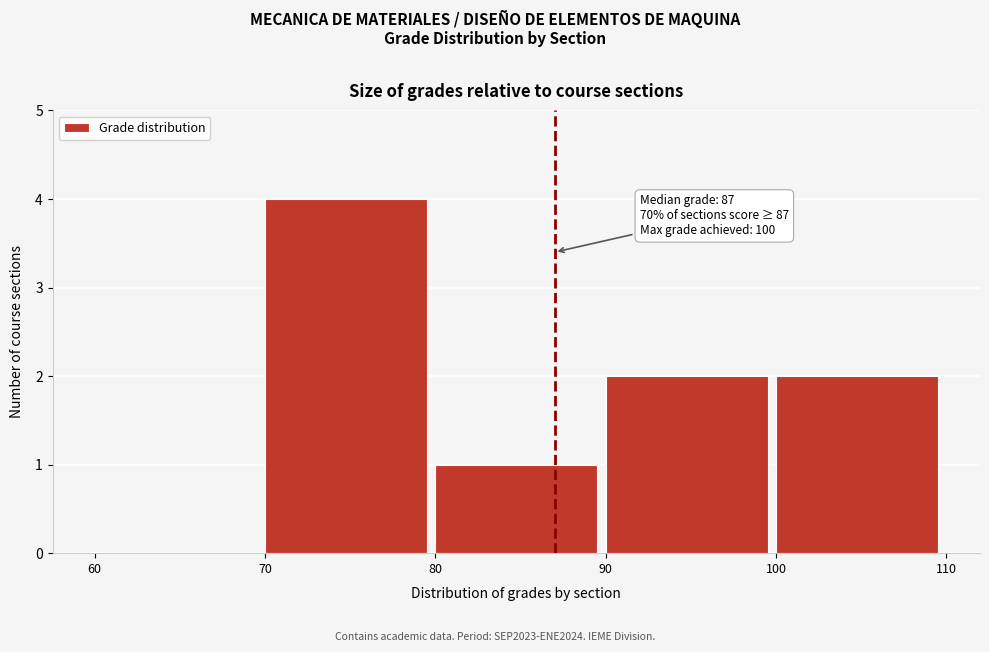

Over which range of the x-axis is the bar tallest?

70 to 80